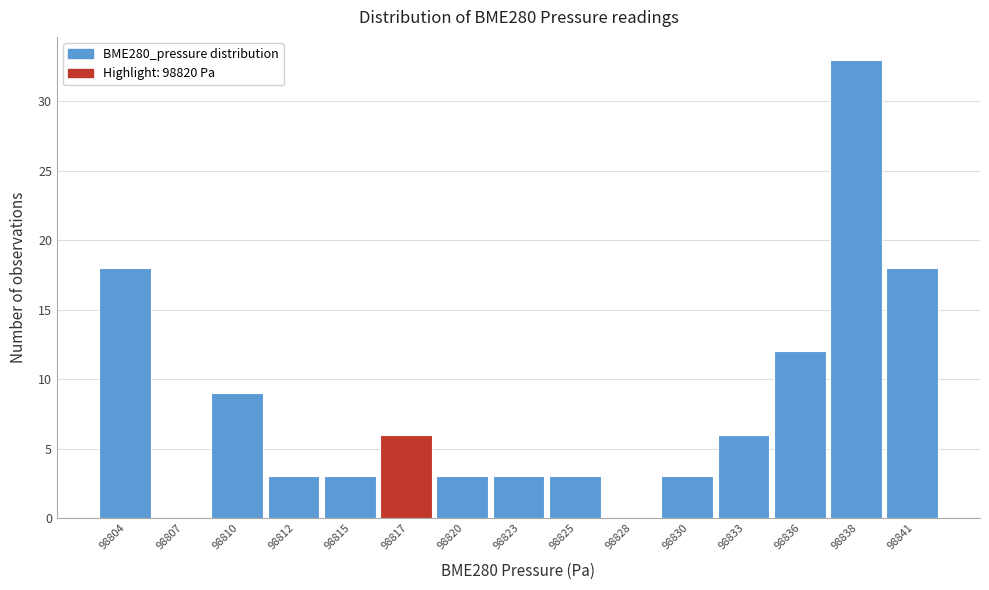

Reading right to left, what are all the values shown in this chart?

98841=18	98838=33	98836=12	98833=6	98830=3	98828=0	98825=3	98823=3	98820=3	98817=6	98815=3	98812=3	98810=9	98807=0	98804=18